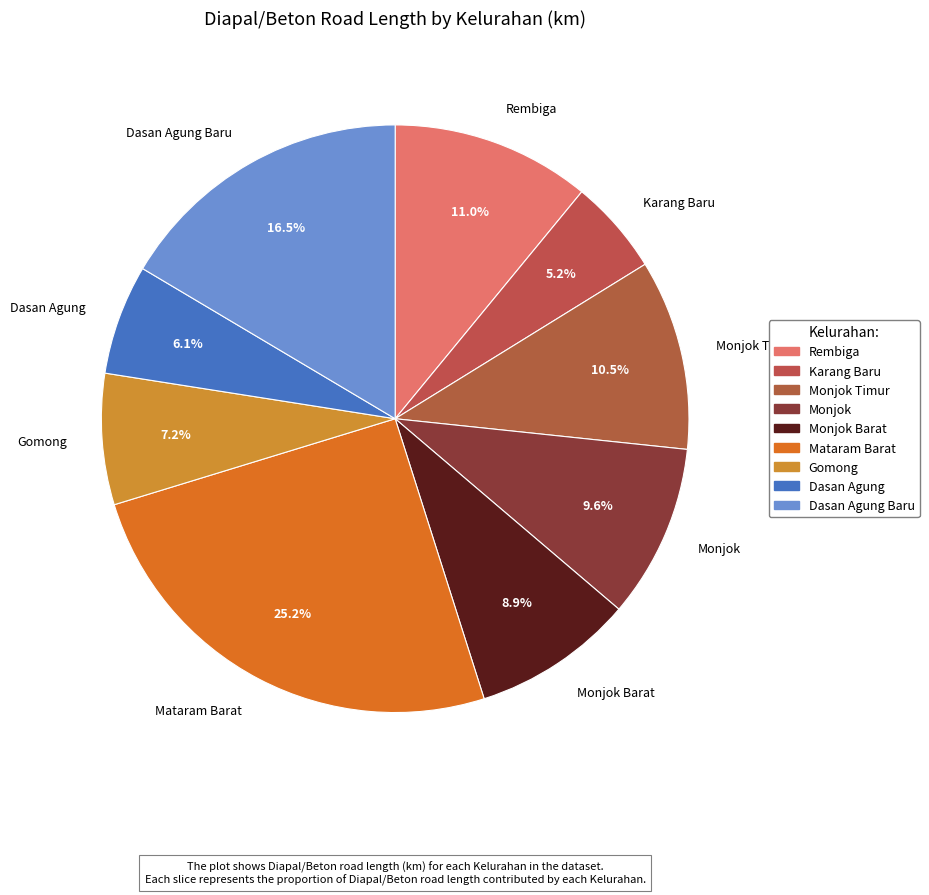

Approximately how many times larger is the value at Dasan Agung Baru compared to Mataram Barat?

0.7